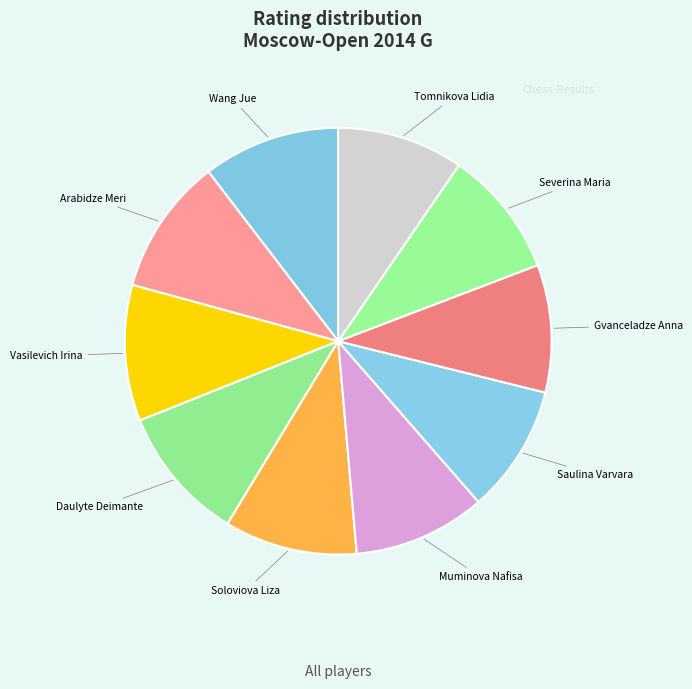

Is there any slice that represents more than half of the pie?

No